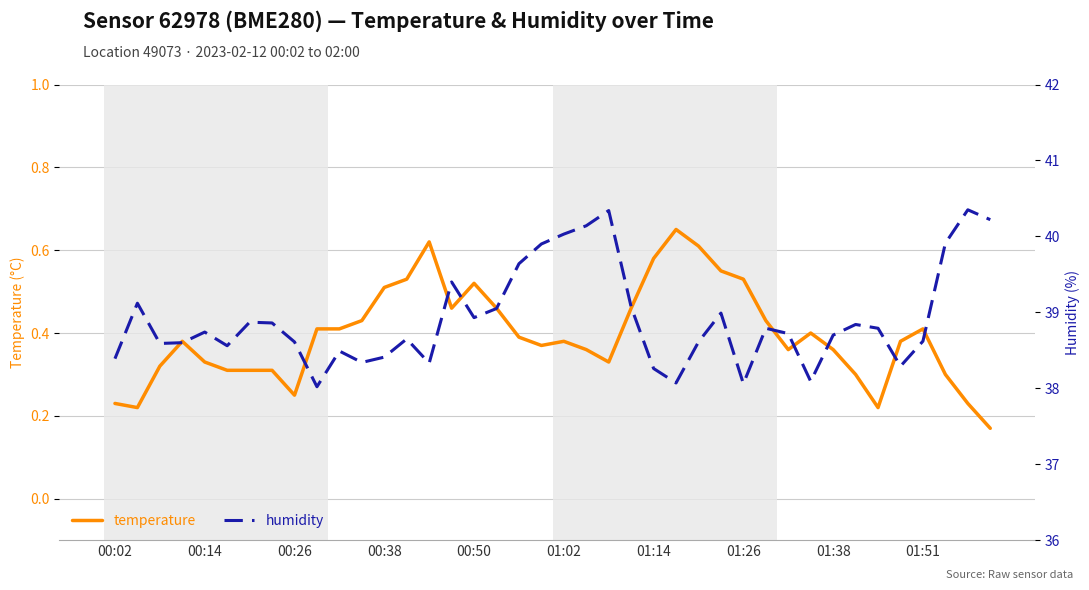

What is the difference between the temperature values at 17 and 33?

0.2